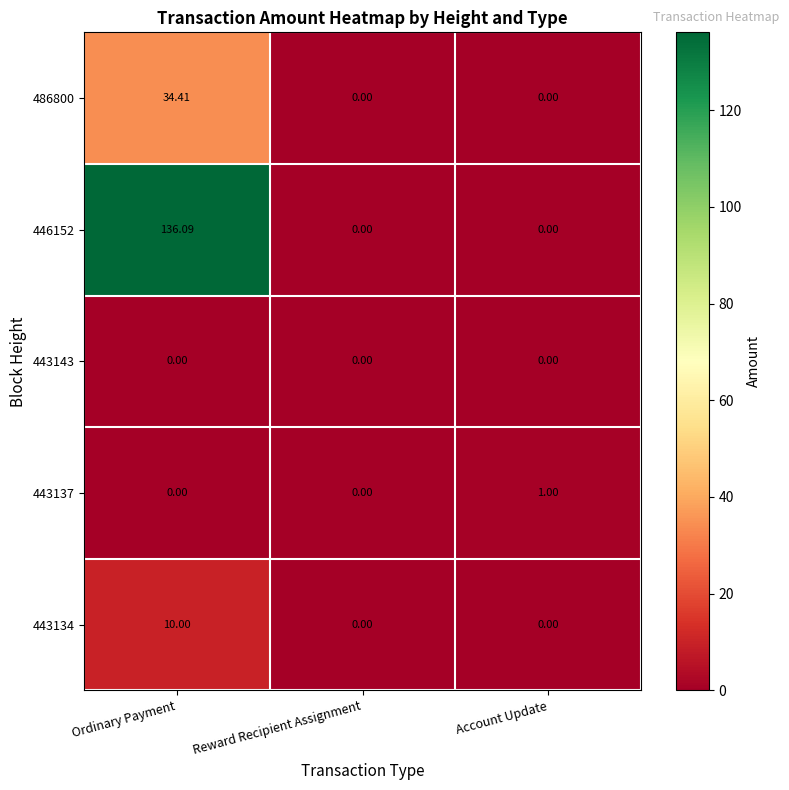

At how many categories does at least one series exceed 126?

1